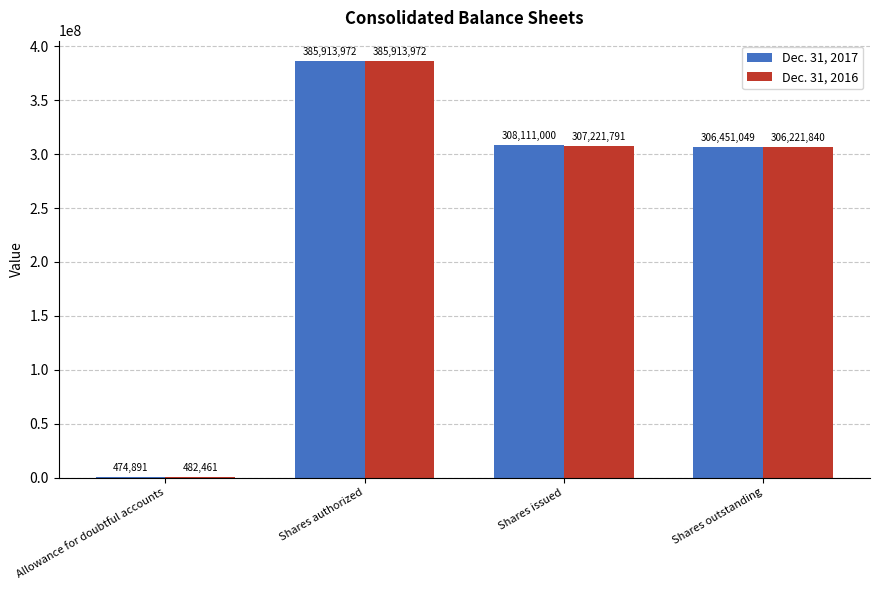

What is the sum of all Dec. 31, 2016 values?

999840064